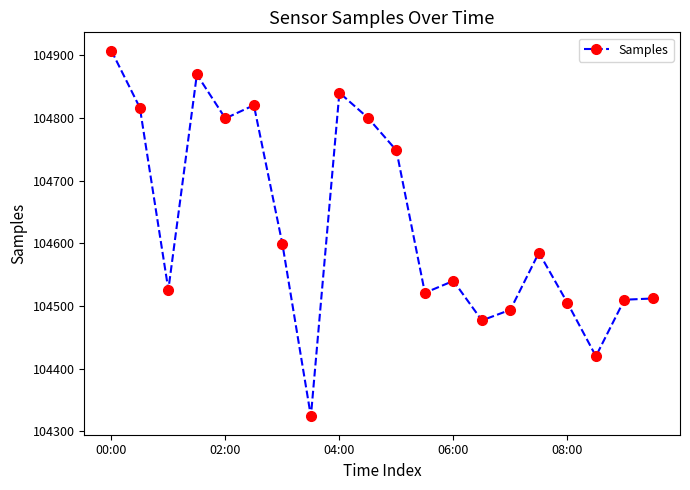

What is the maximum value shown in the chart?

104907